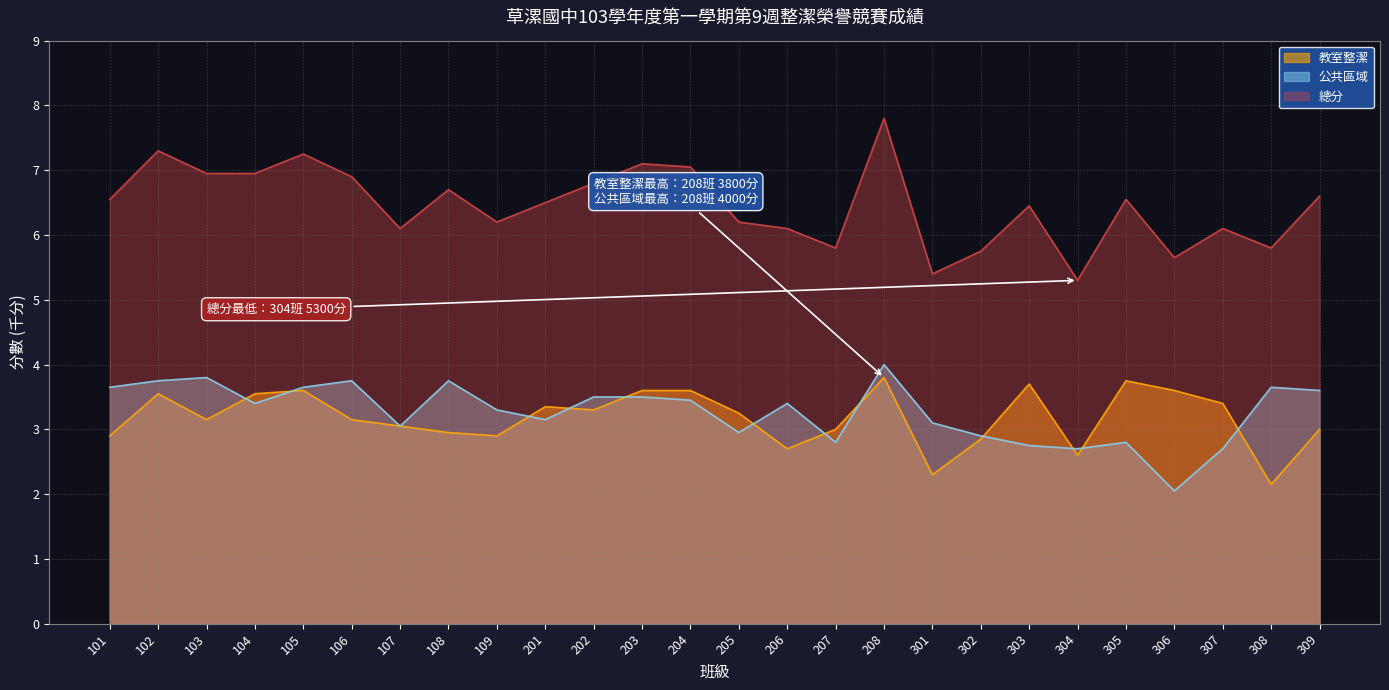

Which series has the widest spread of values?

總分